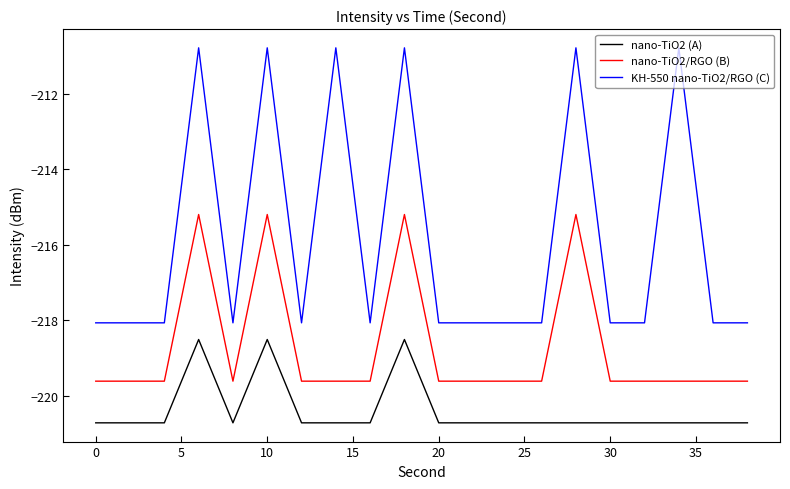

True or false: nano-TiO2 (A) and KH-550 nano-TiO2/RGO (C) intersect in this chart.

False